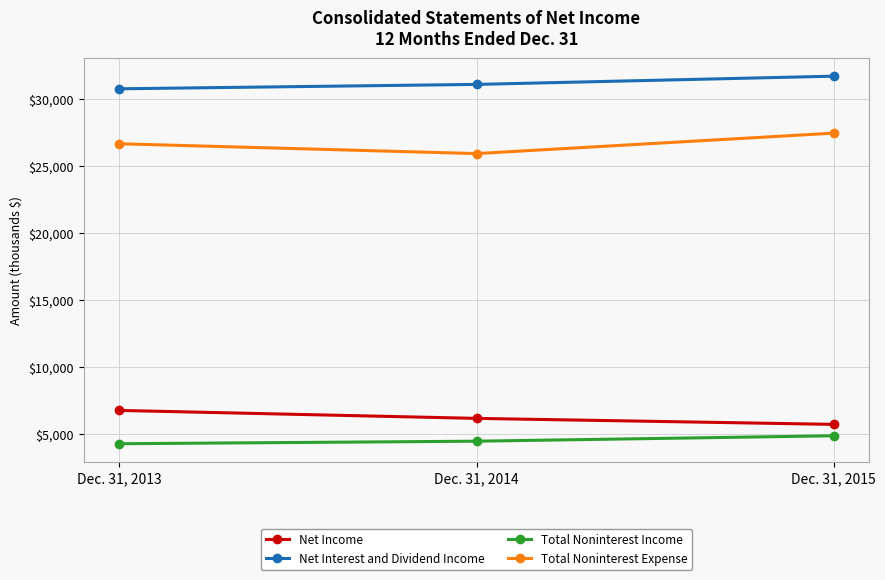

How many Net Income values are between 5715 and 6756?

3